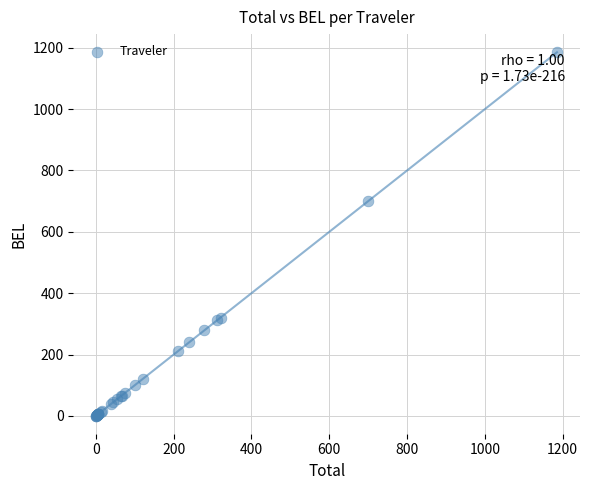

What Y value in the scatter plot is closest to 593?

699.4